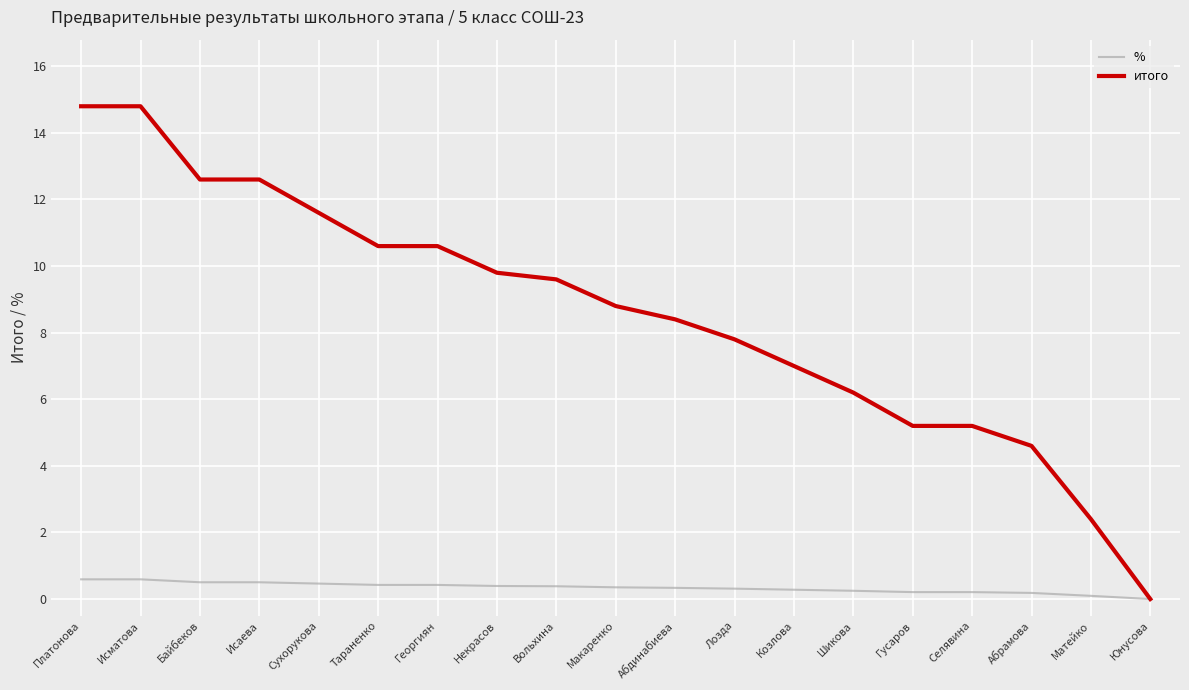

What position from the left is Вольхина?

9